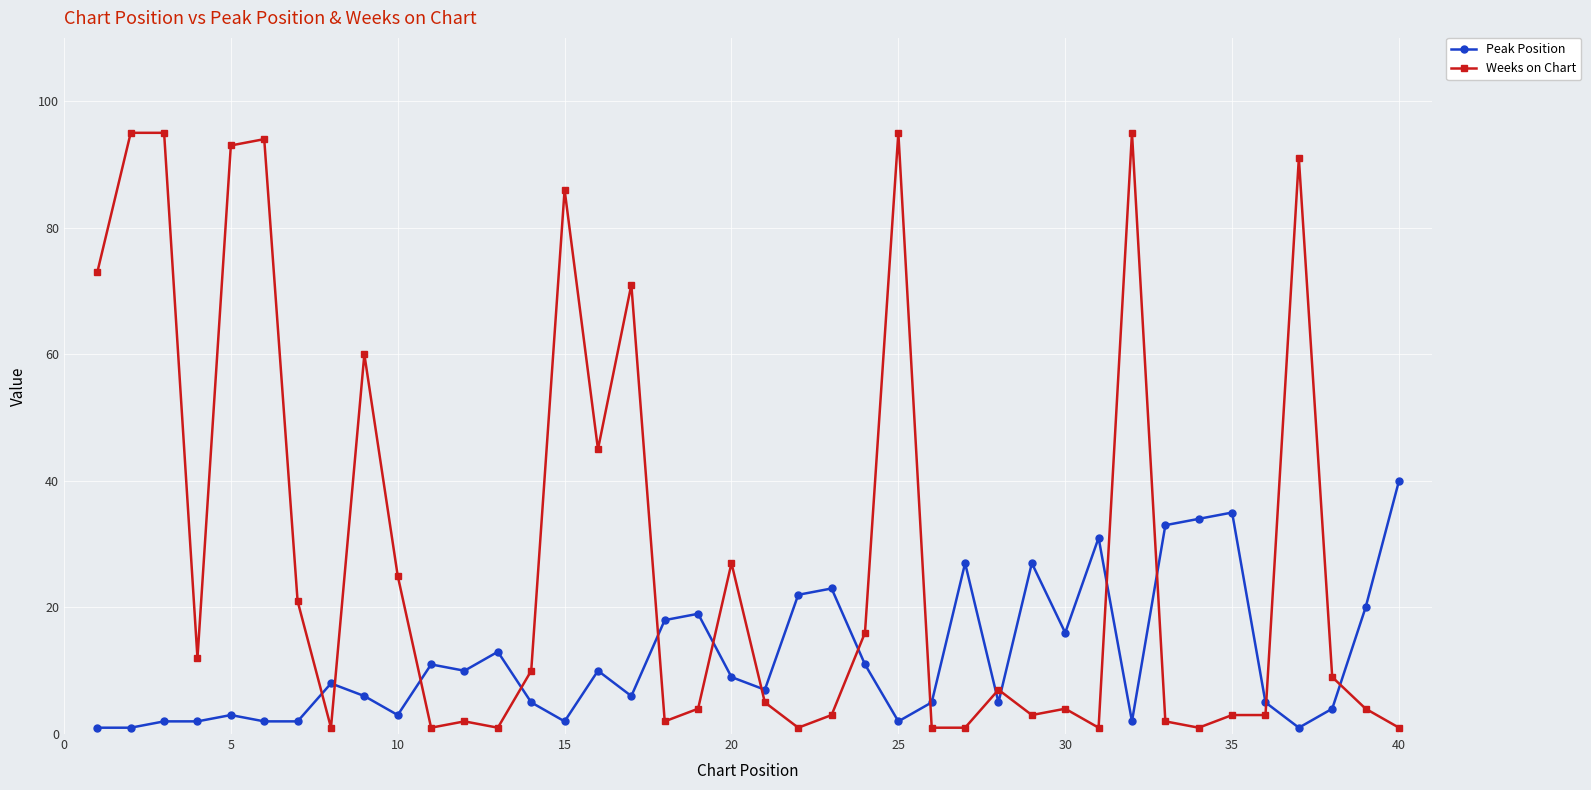

At how many categories does at least one series exceed 68?

10